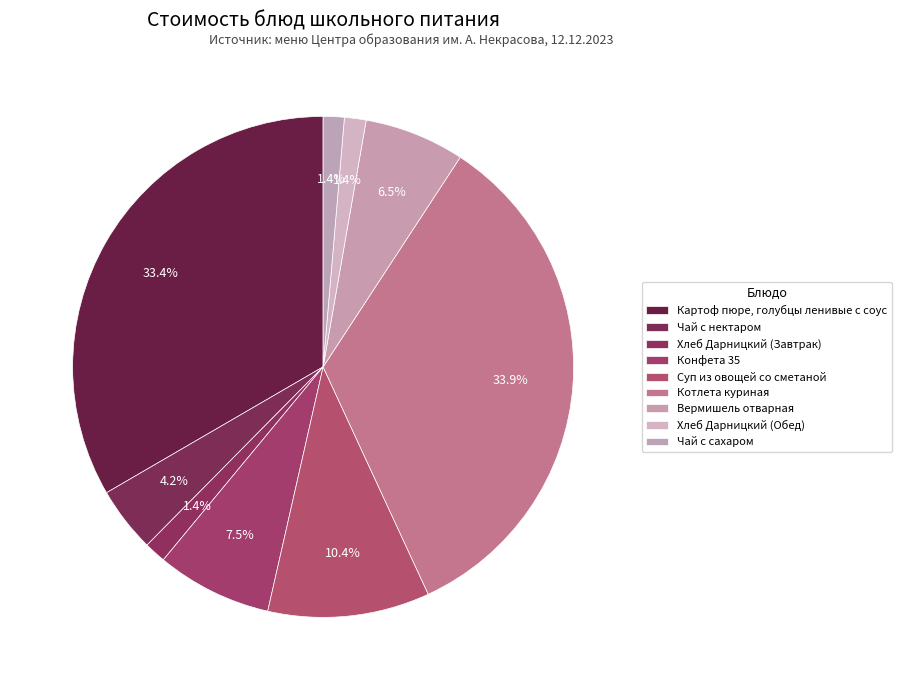

To the nearest percent, what is the difference between the largest and smallest slice percentages?

33%